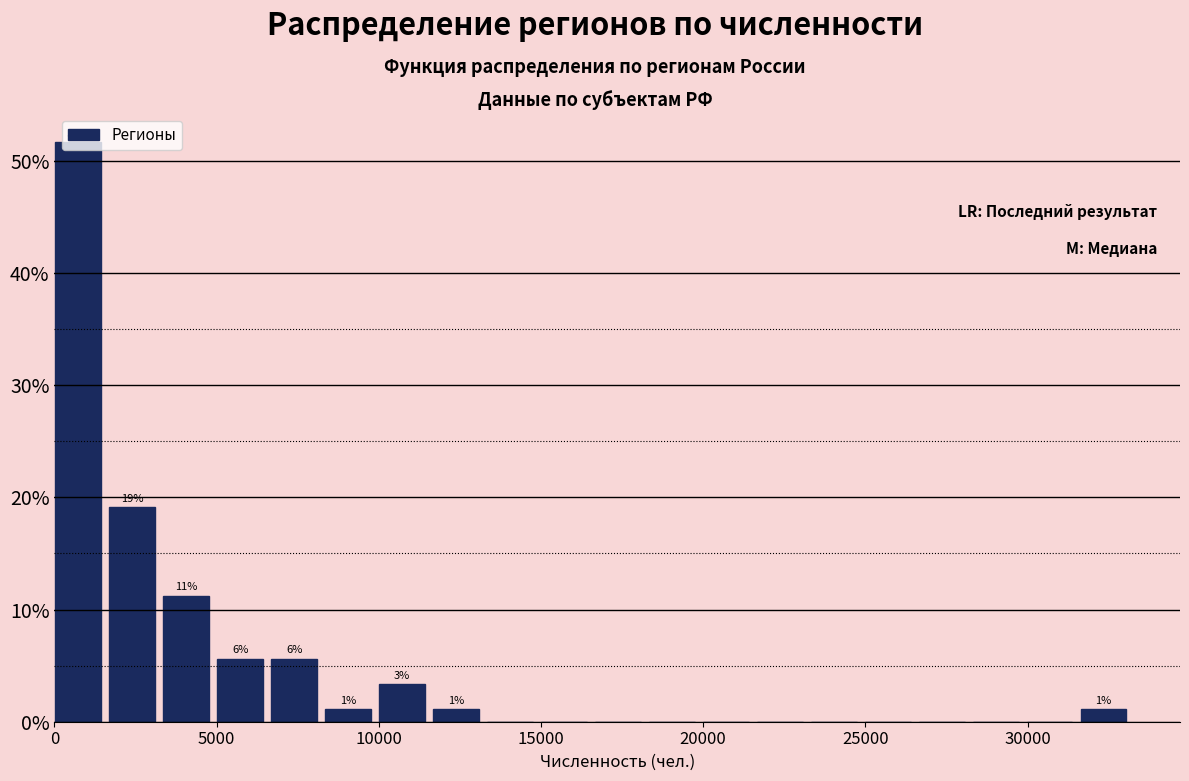

Around what value on the x-axis is the tallest bar? Give the approximate position of its centre, as read against the axis.

500